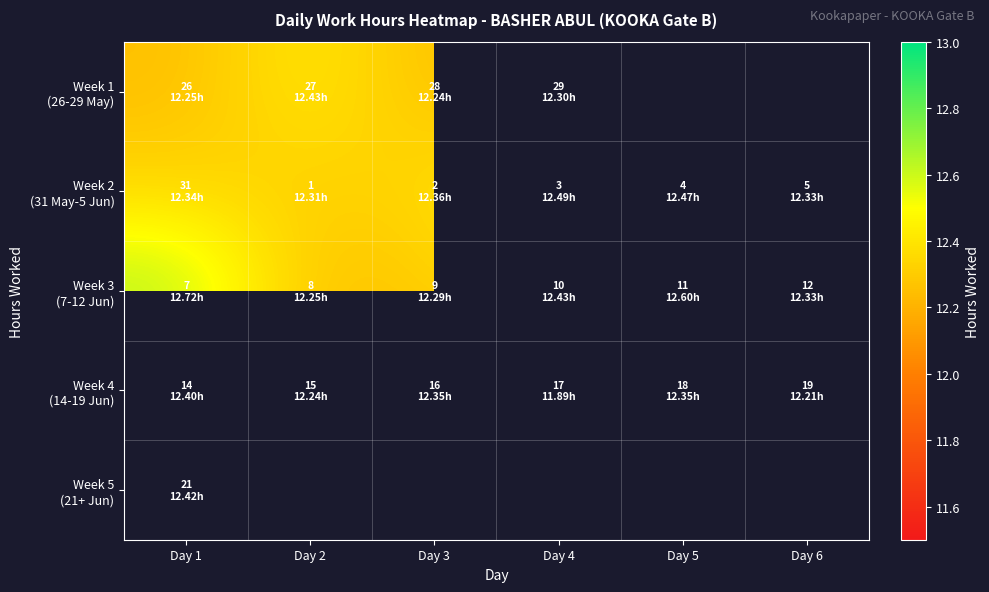

What is the approximate value of Week 4 (14-19 Jun) at Day 2?

12.2